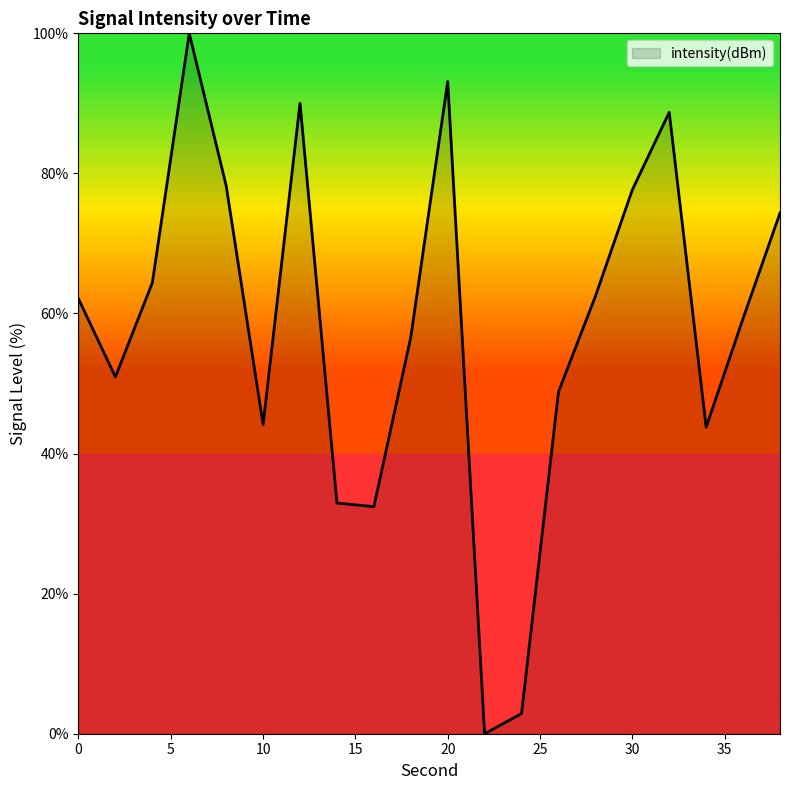

What is the difference between the maximum and minimum values?

100.0